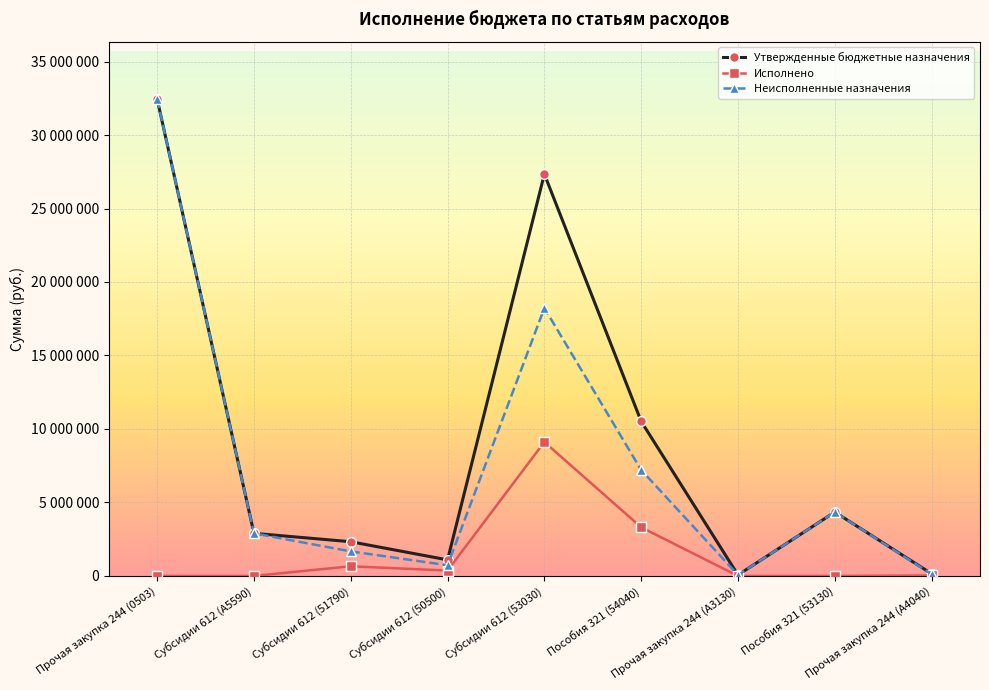

What is the value of the Неисполненные назначения point at the 2nd from the left?

2900000.0